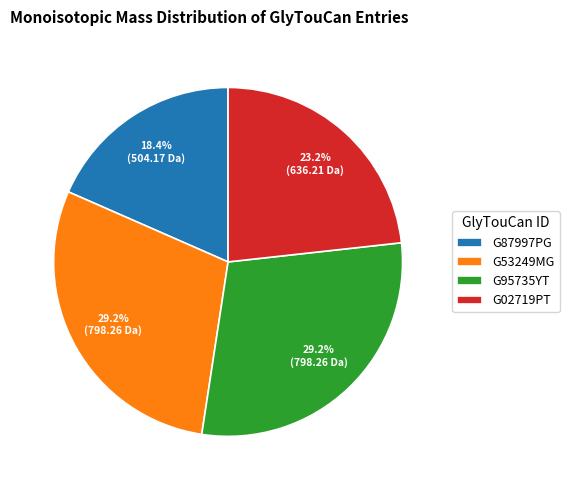

Combined, what portion of the pie is G95735YT and G02719PT?

52.4%